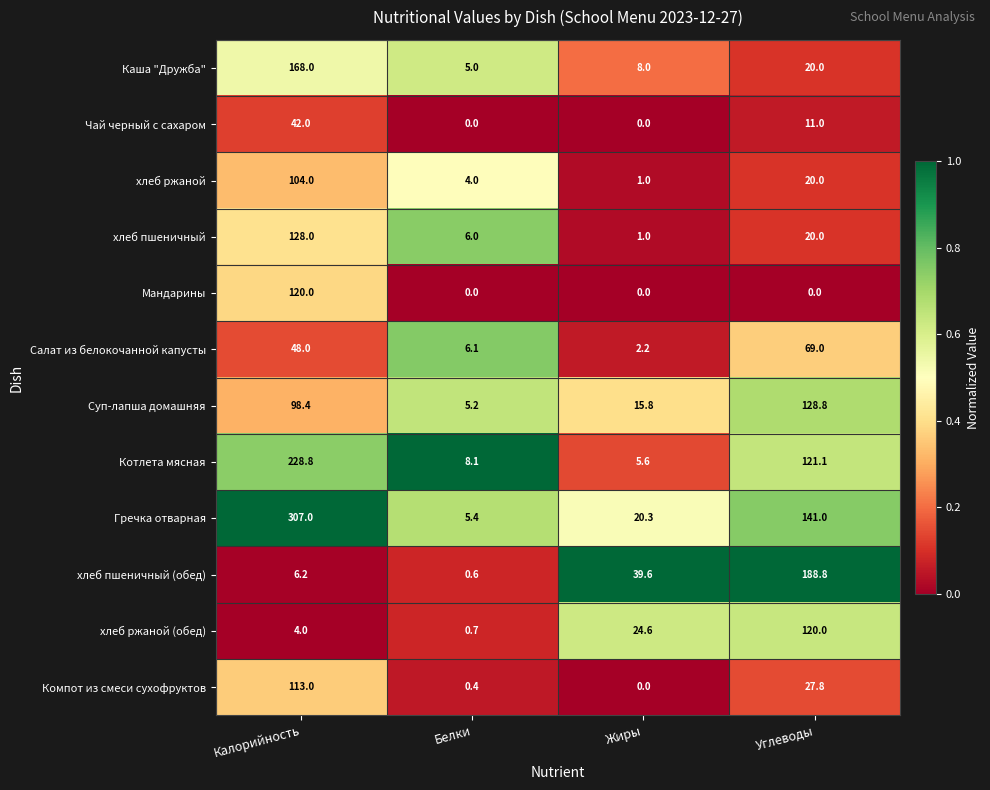

Which series has the largest total across all categories?

Гречка отварная